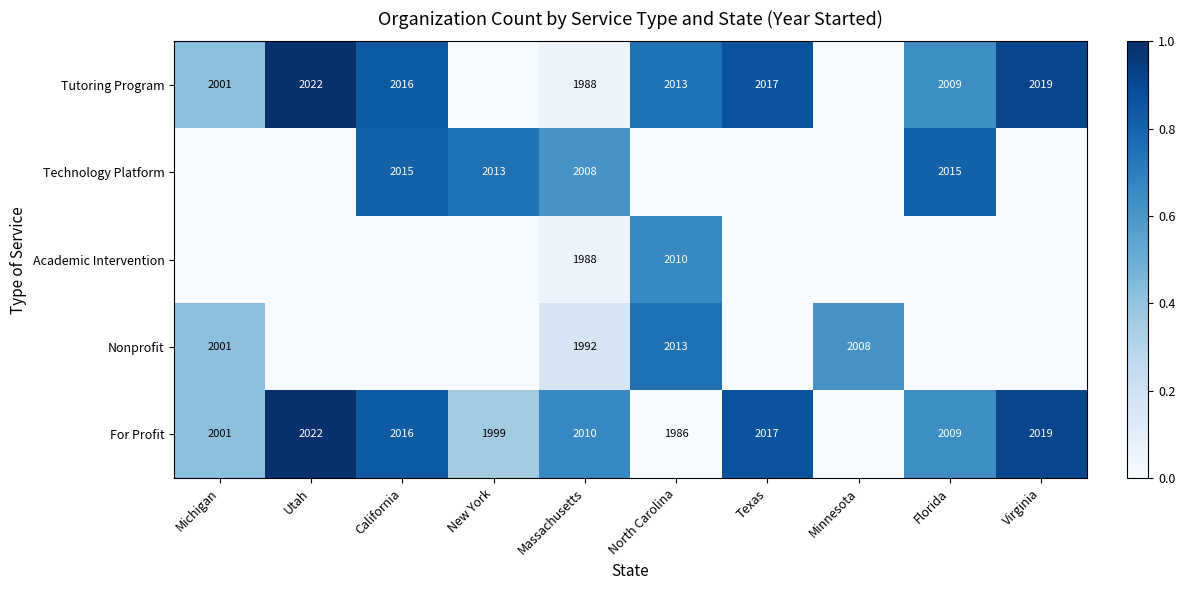

True or false: Tutoring Program has a value of 2019 at Virginia.

True